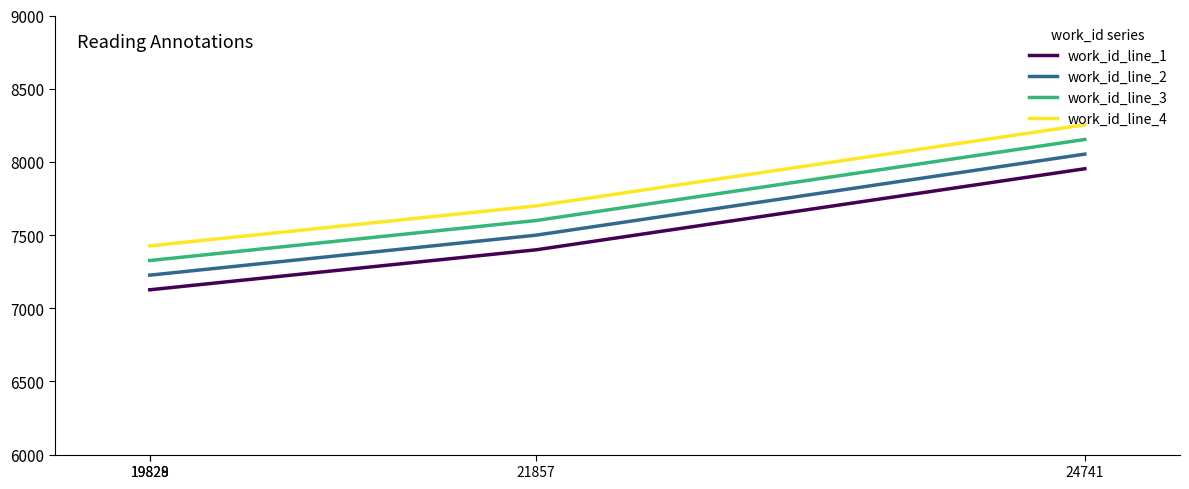

True or false: work_id_line_1 and work_id_line_3 intersect in this chart.

False